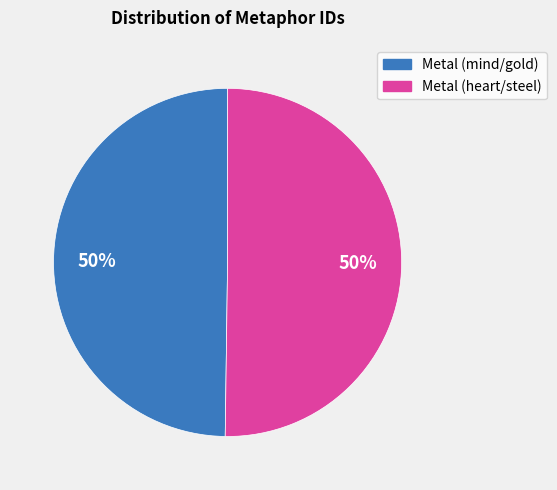

To the nearest percent, what is the combined percentage of Metal (heart/steel) and Metal (mind/gold)?

100%